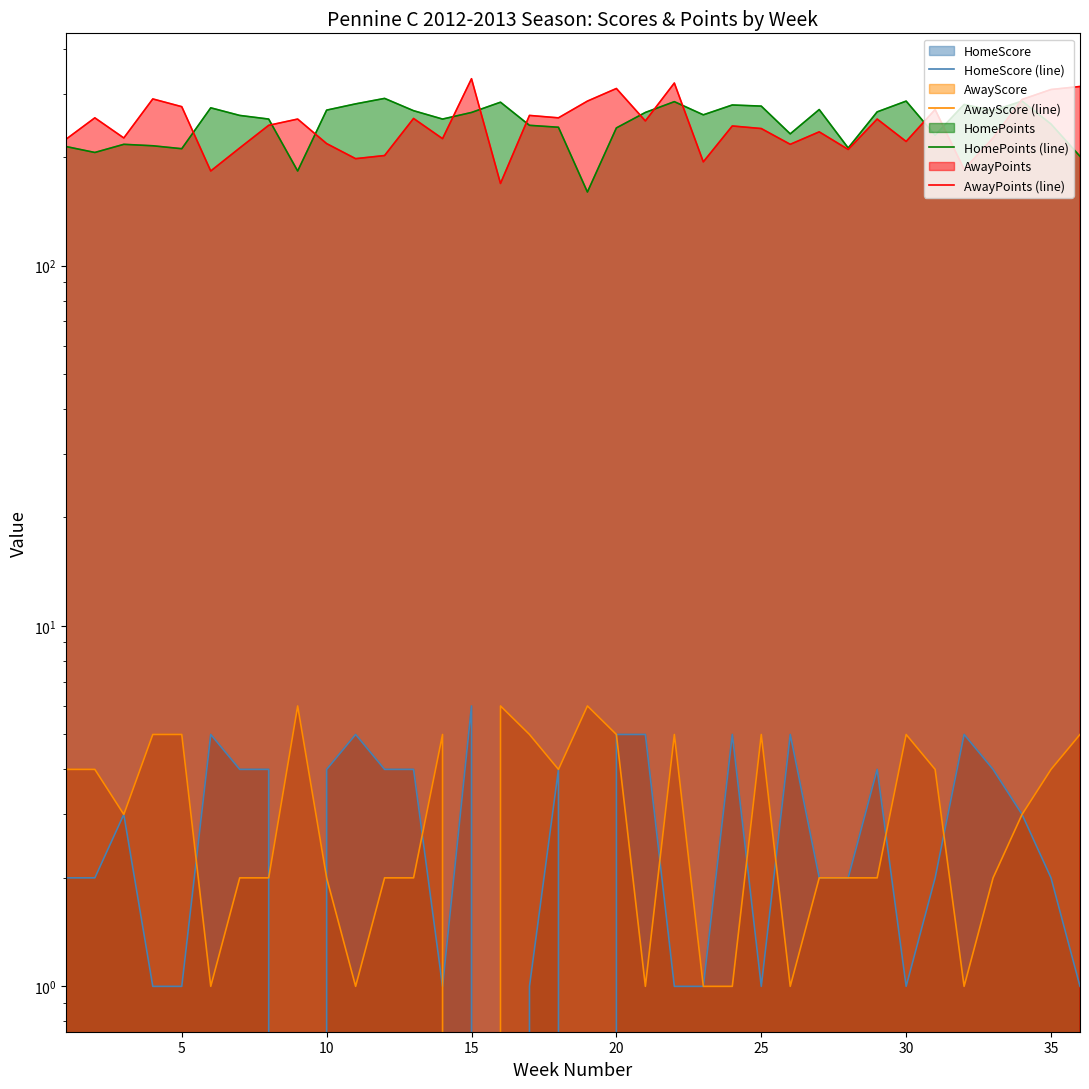

True or false: HomeScore (line) and AwayPoints (line) intersect in this chart.

False